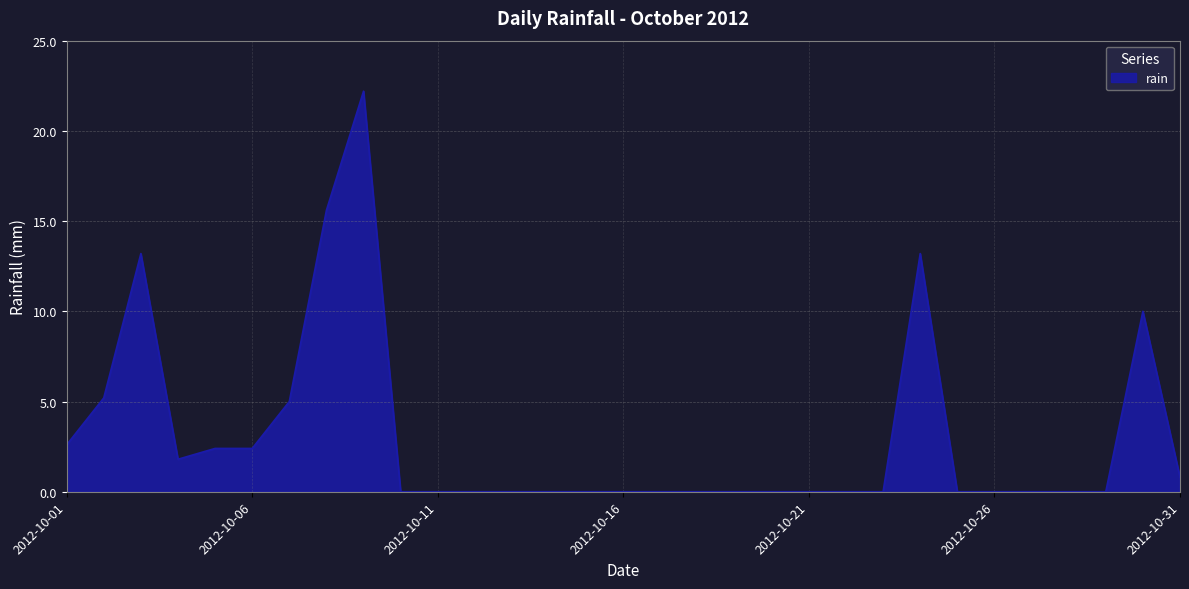

How many lines are shown in the chart?

1